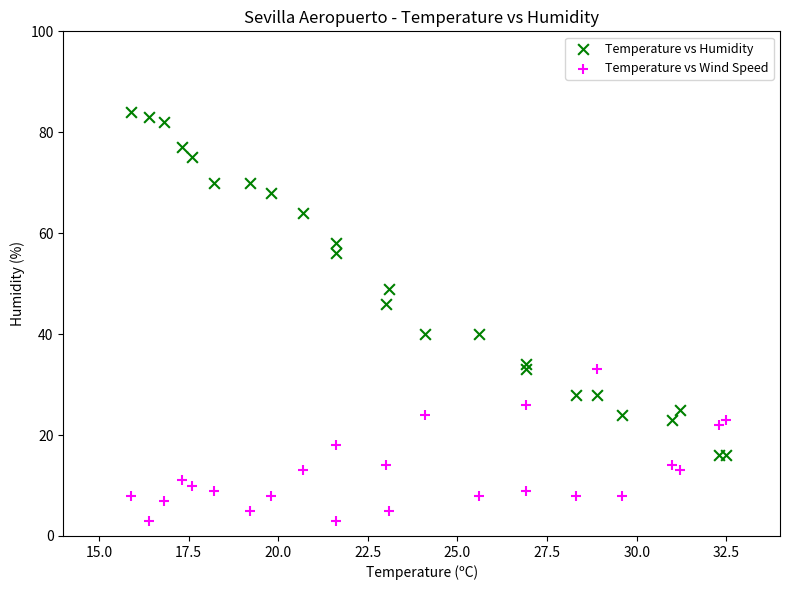

Which series contains the lowest Y value?

Temperature vs Wind Speed